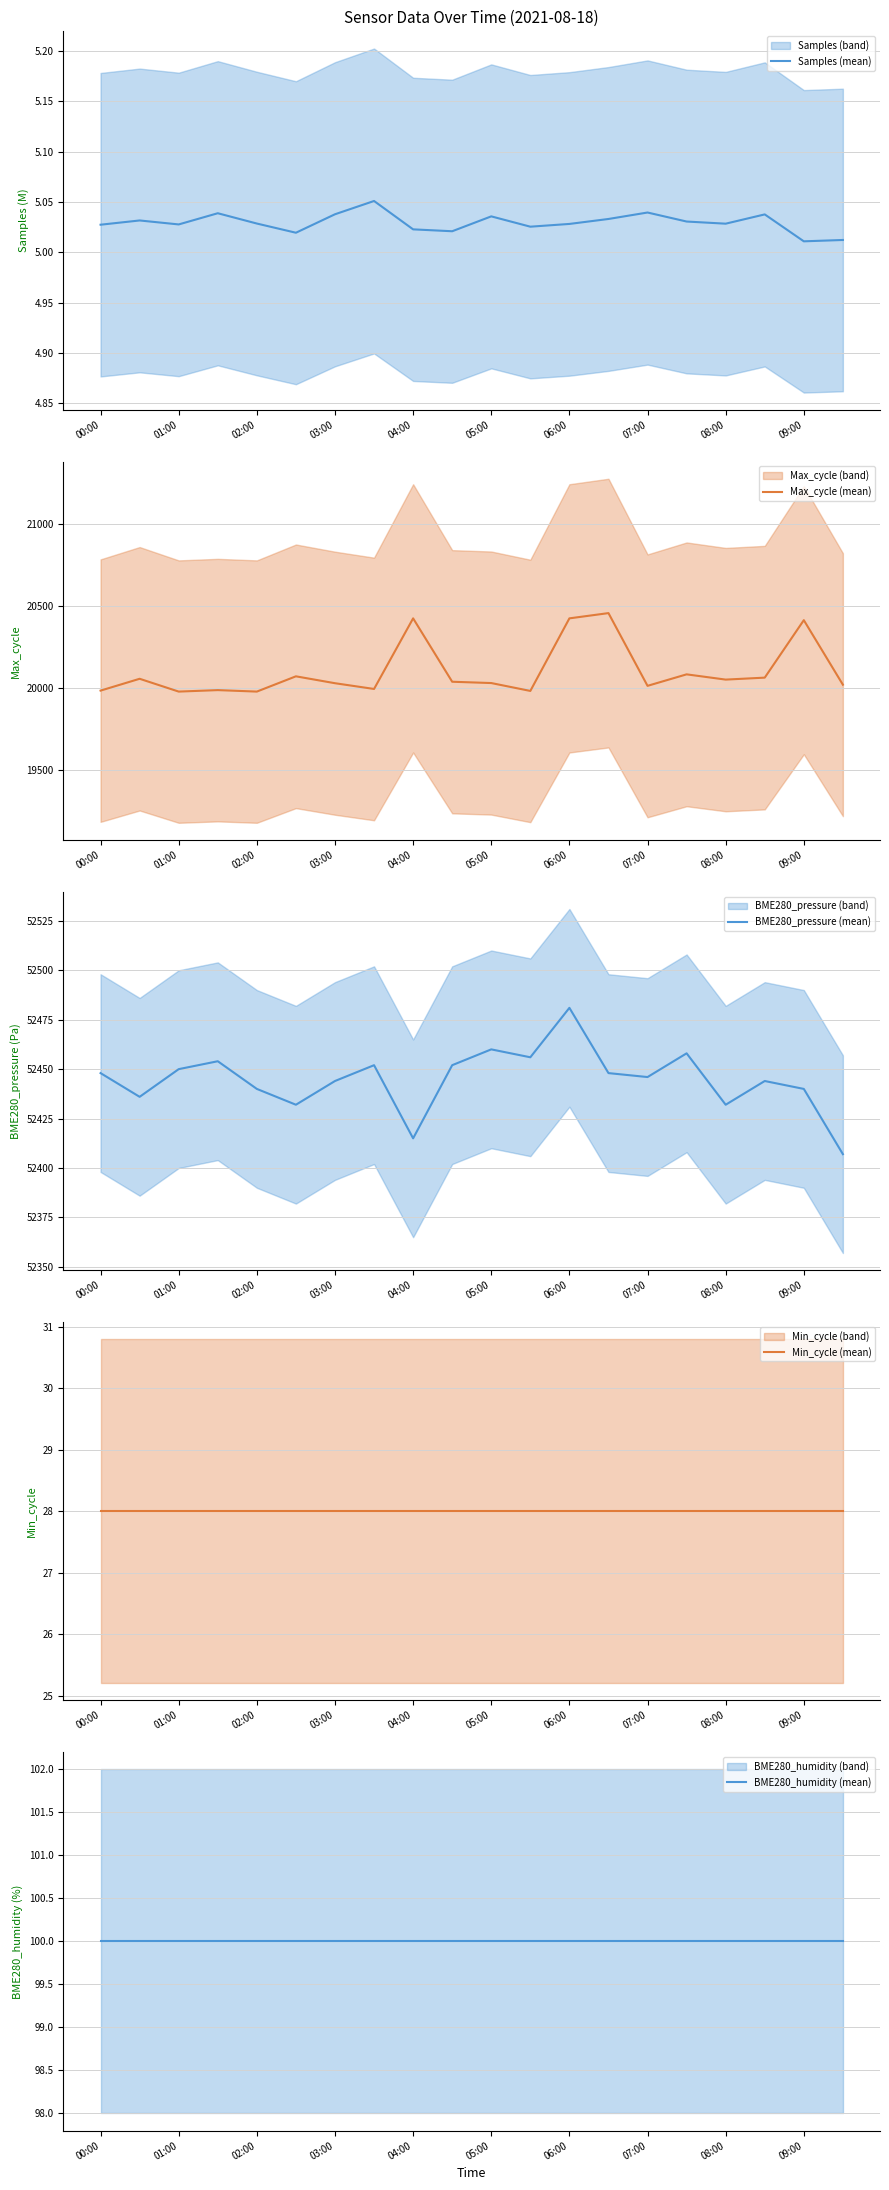

What is the value of the BME280_humidity (mean) point at the 15th from the left?

100.0